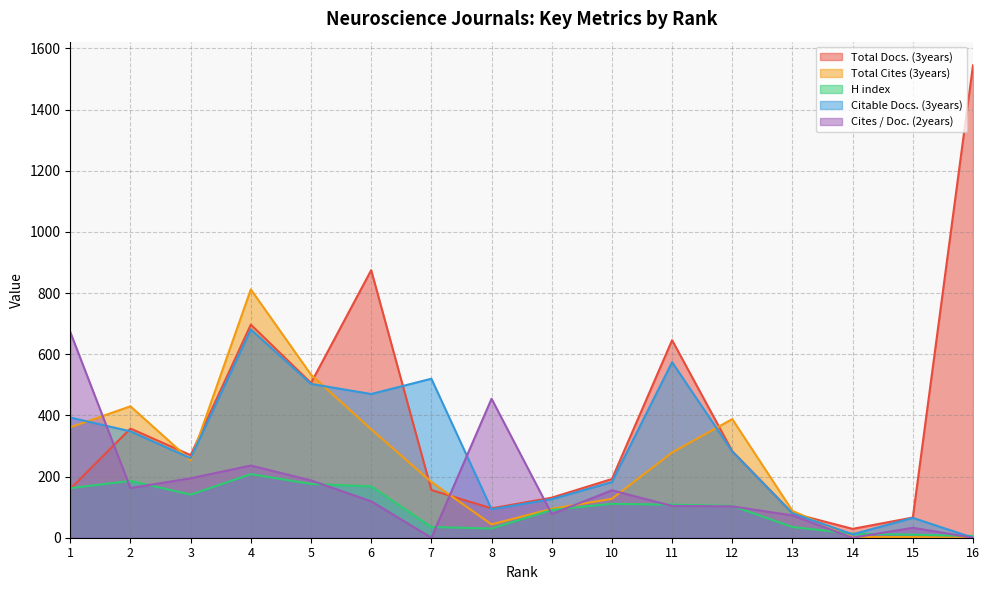

Reading left to right, what are all the values shown in this chart?

Total Docs. (3years): 1=160.0	2=357.0	3=270.0	4=697.0	5=506.0	6=875.0	7=156.0	8=96.0	9=131.0	10=192.0	11=646.0	12=283.0	13=80.0	14=29.0	15=66.0	16=1545.0
Total Cites (3years): 1=361.2	2=429.8	3=253.0	4=812.1	5=533.2	6=354.5	7=182.3	8=43.7	9=94.6	10=127.4	11=278.8	12=388.0	13=87.8	14=2.5	15=2.1	16=0.0
H index: 1=162.0	2=186.0	3=141.0	4=208.0	5=176.0	6=168.0	7=35.0	8=30.0	9=91.0	10=111.0	11=108.0	12=104.0	13=35.0	14=13.0	15=10.0	16=6.0
Citable Docs. (3years): 1=393.0	2=348.0	3=260.0	4=681.0	5=503.0	6=470.0	7=520.0	8=93.0	9=126.0	10=182.0	11=574.0	12=282.0	13=80.0	14=11.0	15=65.0	16=0.0
Cites / Doc. (2years): 1=672.5	2=162.5	3=194.5	4=236.0	5=187.5	6=119.0	7=0.0	8=454.5	9=77.5	10=155.0	11=104.0	12=102.5	13=73.0	14=0.0	15=32.5	16=0.0